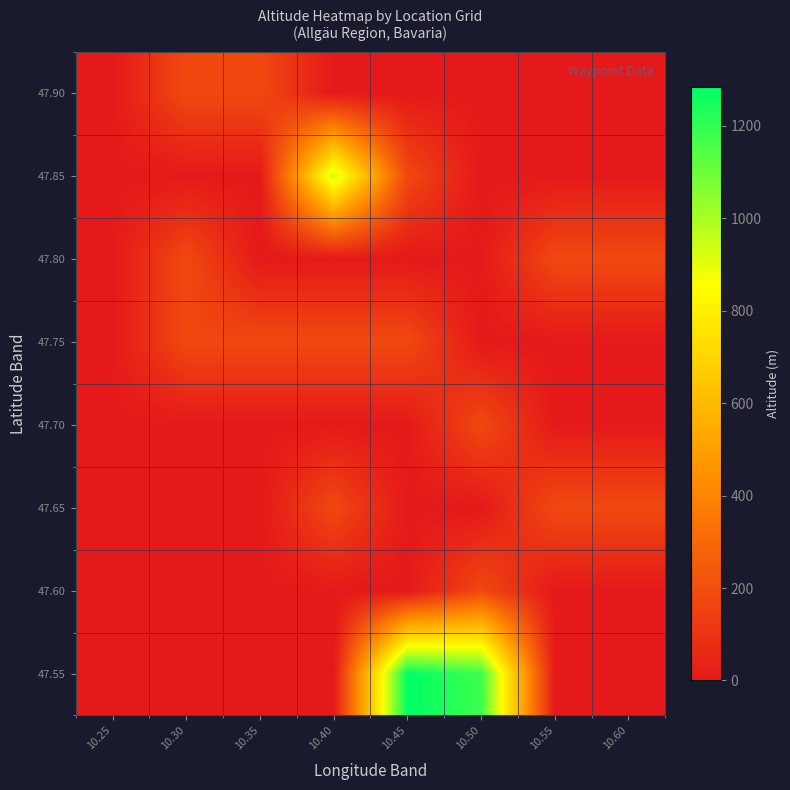

Reading right to left, transcribe all the data shown in this chart.

47.55: 10.60=0	10.55=0	10.50=1180	10.45=1284	10.40=0	10.35=0	10.30=0	10.25=0
47.60: 10.60=0	10.55=0	10.50=178	10.45=0	10.40=0	10.35=0	10.30=0	10.25=0
47.65: 10.60=178	10.55=178	10.50=0	10.45=0	10.40=178	10.35=0	10.30=0	10.25=0
47.70: 10.60=0	10.55=0	10.50=178	10.45=0	10.40=0	10.35=0	10.30=0	10.25=0
47.75: 10.60=0	10.55=0	10.50=0	10.45=178	10.40=178	10.35=178	10.30=178	10.25=0
47.80: 10.60=178	10.55=178	10.50=0	10.45=0	10.40=0	10.35=0	10.30=178	10.25=0
47.85: 10.60=0	10.55=0	10.50=0	10.45=178	10.40=941	10.35=0	10.30=0	10.25=0
47.90: 10.60=0	10.55=0	10.50=0	10.45=0	10.40=0	10.35=178	10.30=178	10.25=0